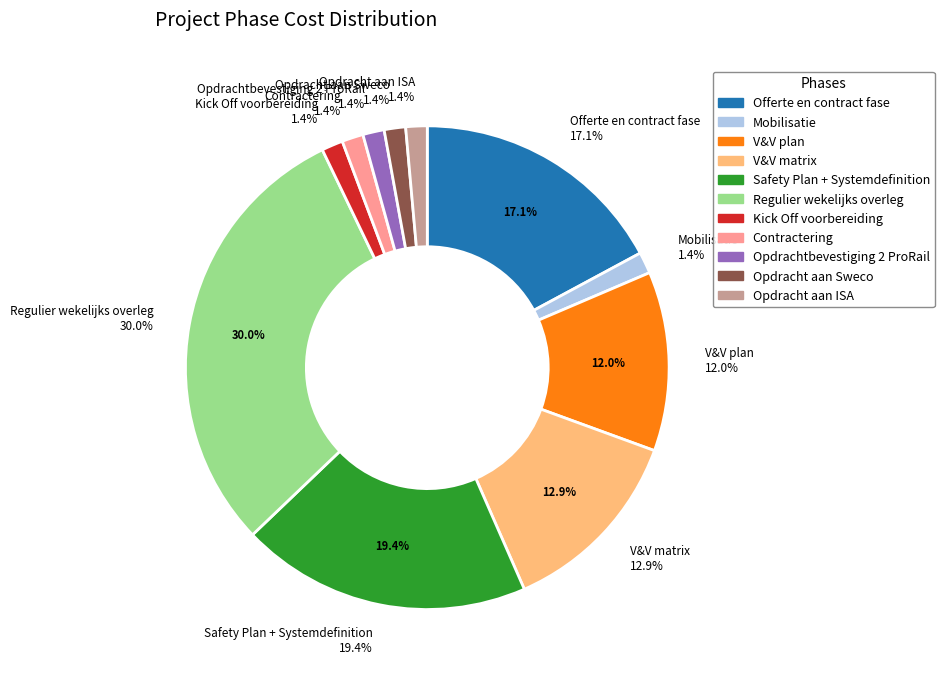

To the nearest percent, what is the average slice percentage?

9%